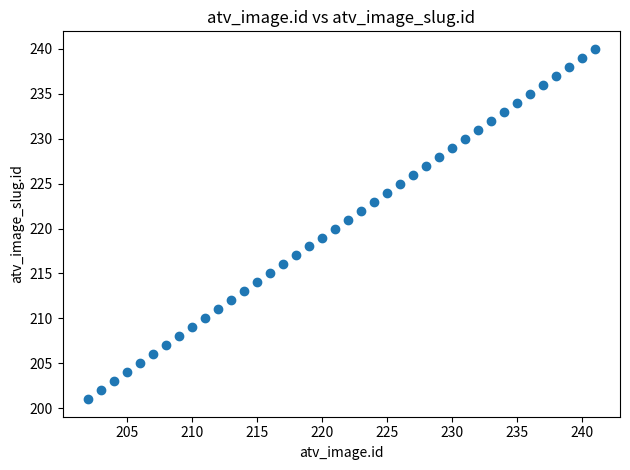

What is the range of Y values (max minus min)?

39